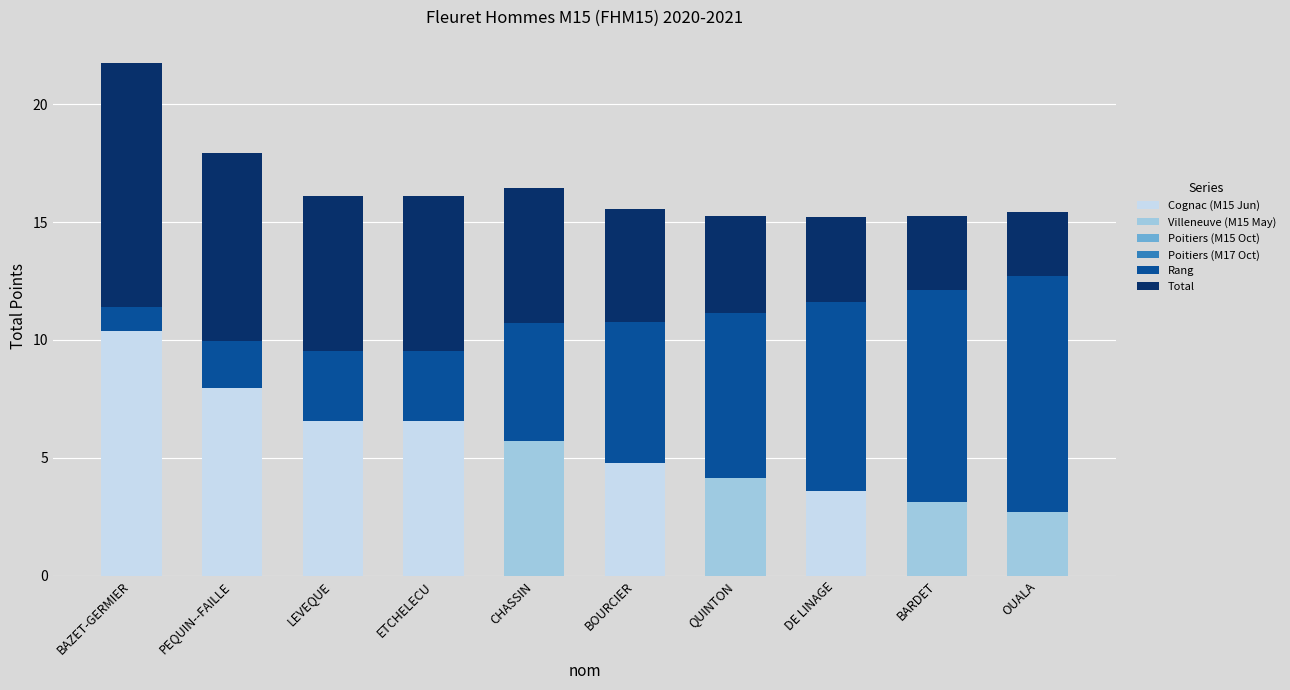

At which category is the sum across all series the highest?

BAZET-GERMIER